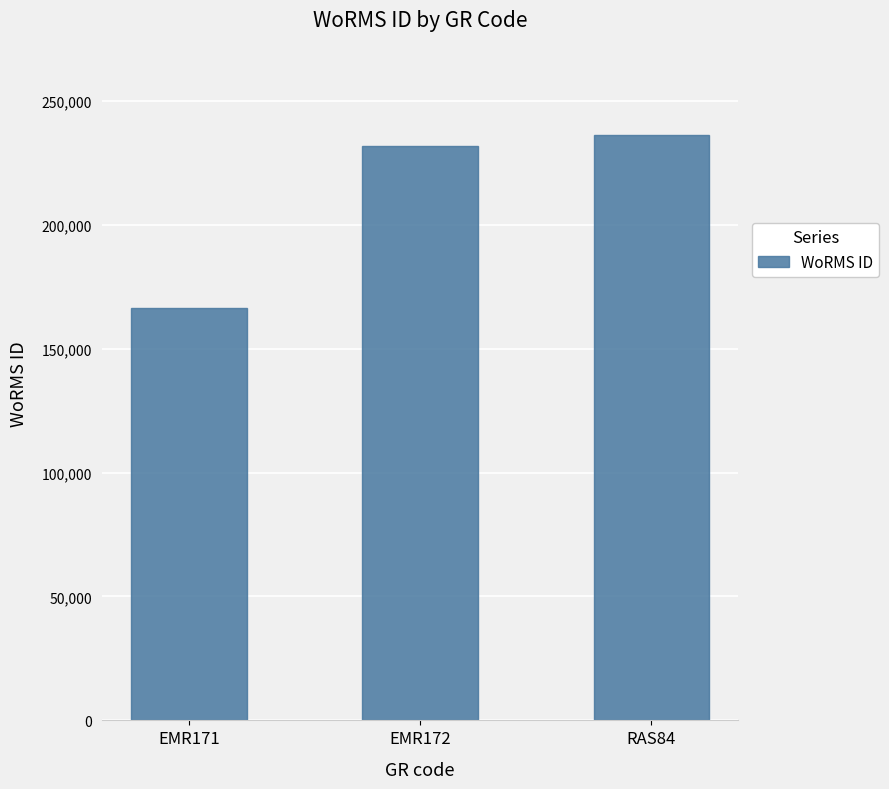

What is the minimum value shown in the chart?

166496